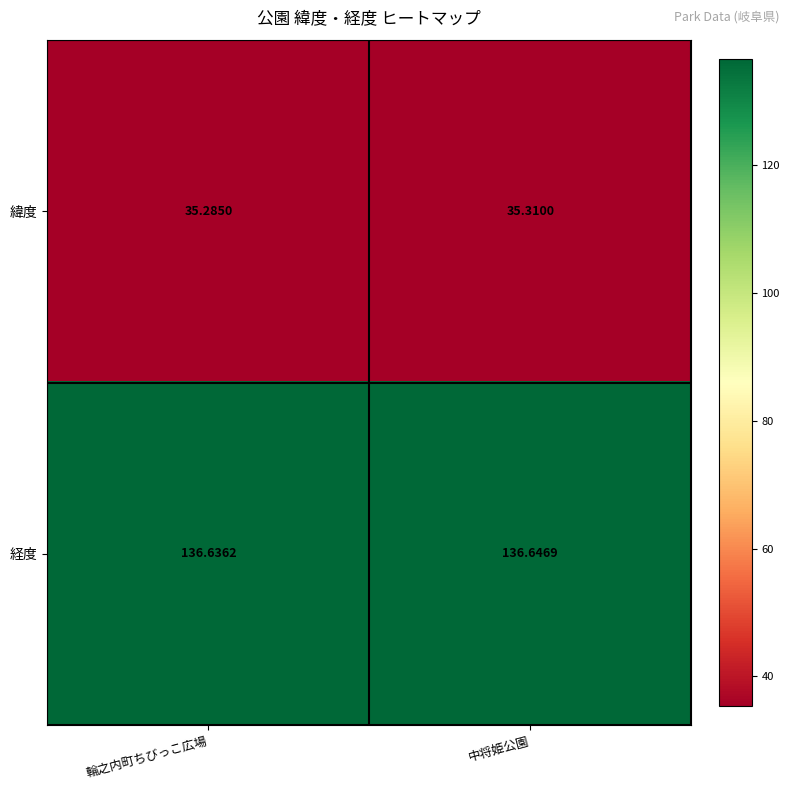

Which category has the lowest value across all series?

輪之内町ちびっこ広場